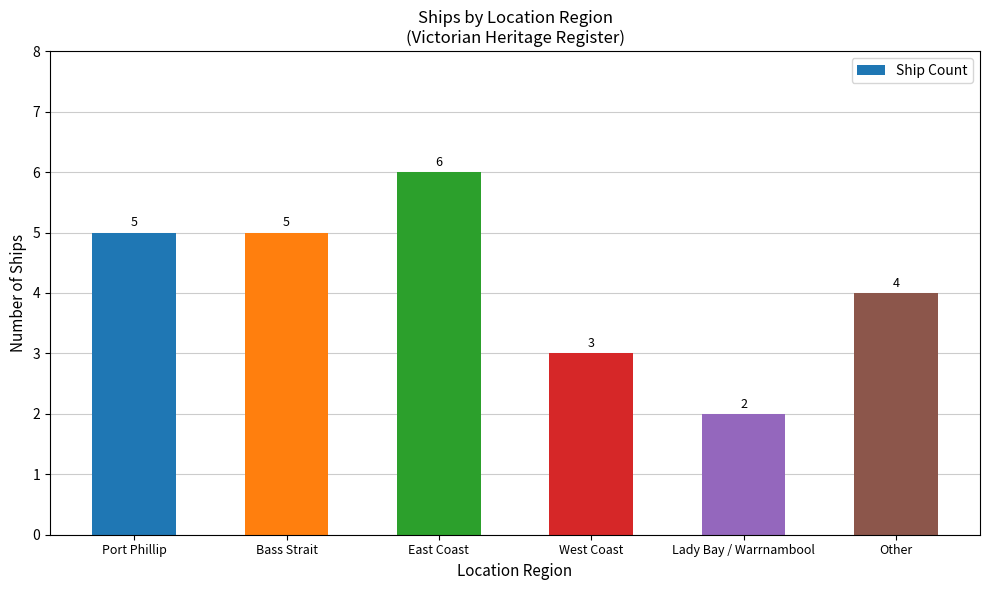

At which category does the chart reach its peak across all series?

East Coast